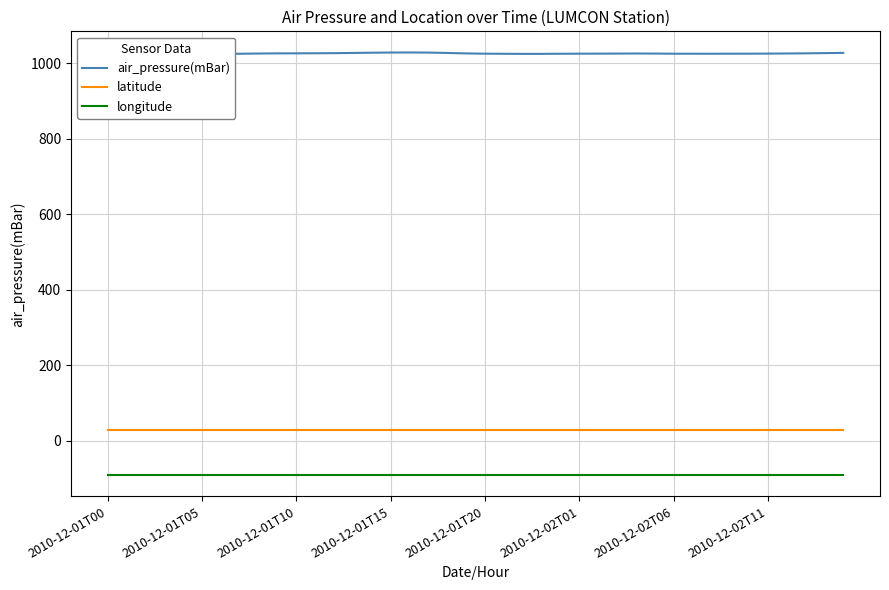

How many distinct data groups are displayed?

3